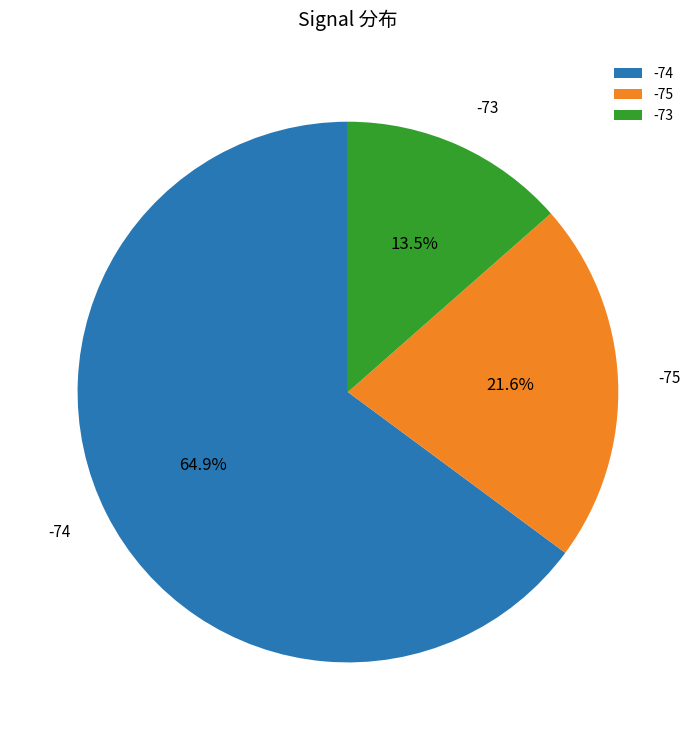

Is there a majority slice in this chart?

Yes